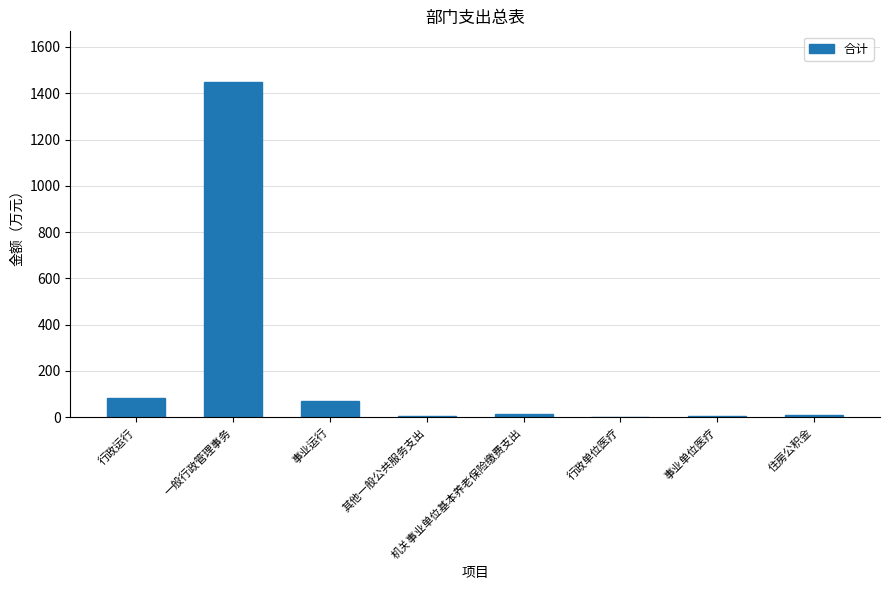

Which has a higher value, 行政运行 or 其他一般公共服务支出?

行政运行